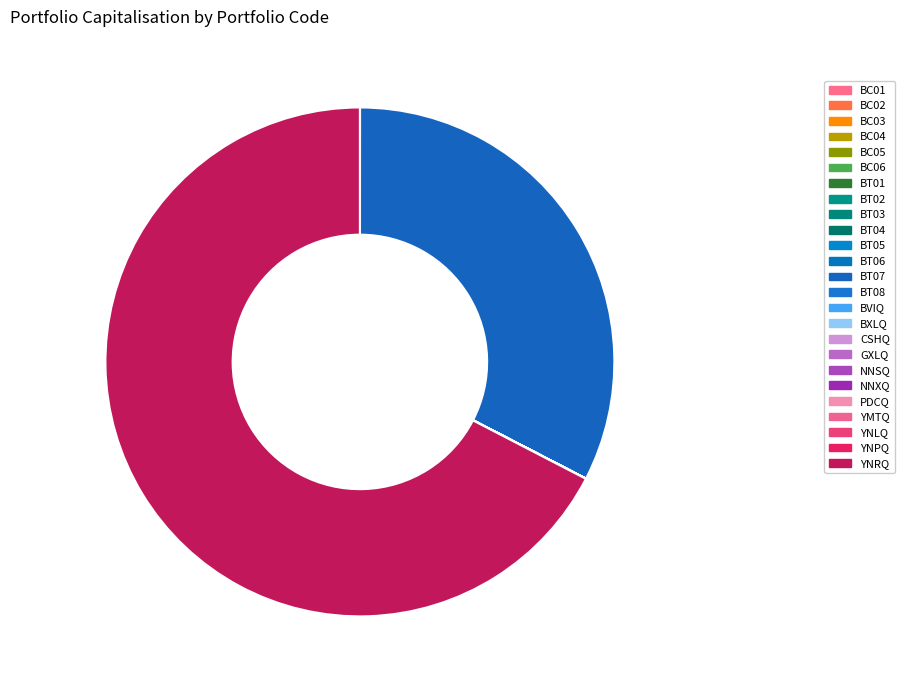

What portion of the pie excludes GXLQ?

100.0%